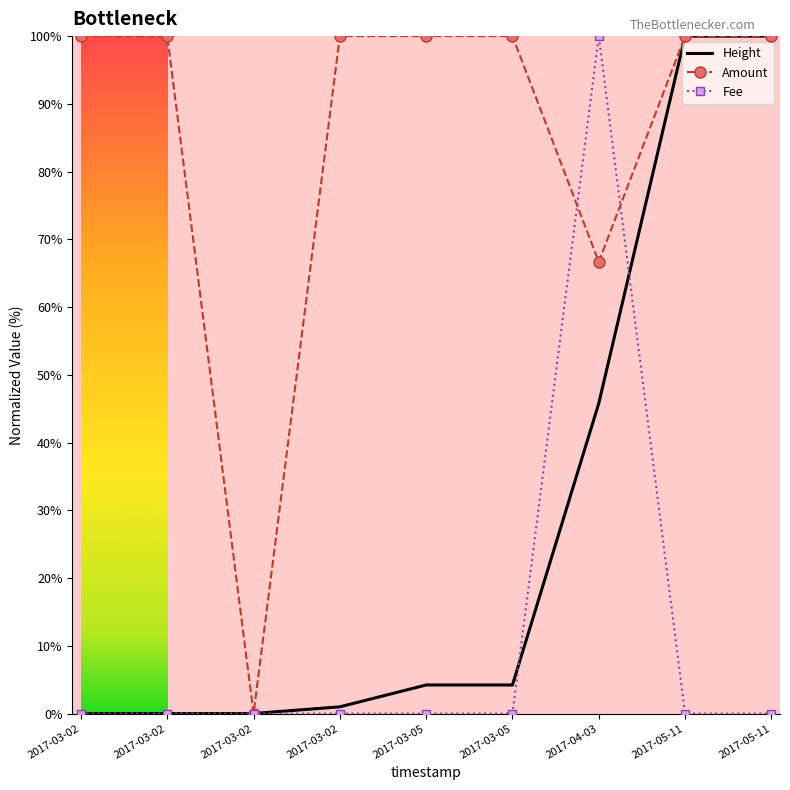

True or false: Amount and Fee intersect in this chart.

True